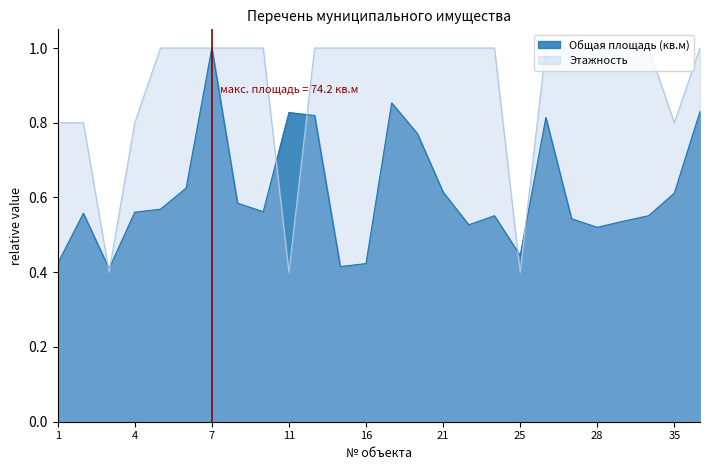

What is the sum of all Этажность values?

23.4